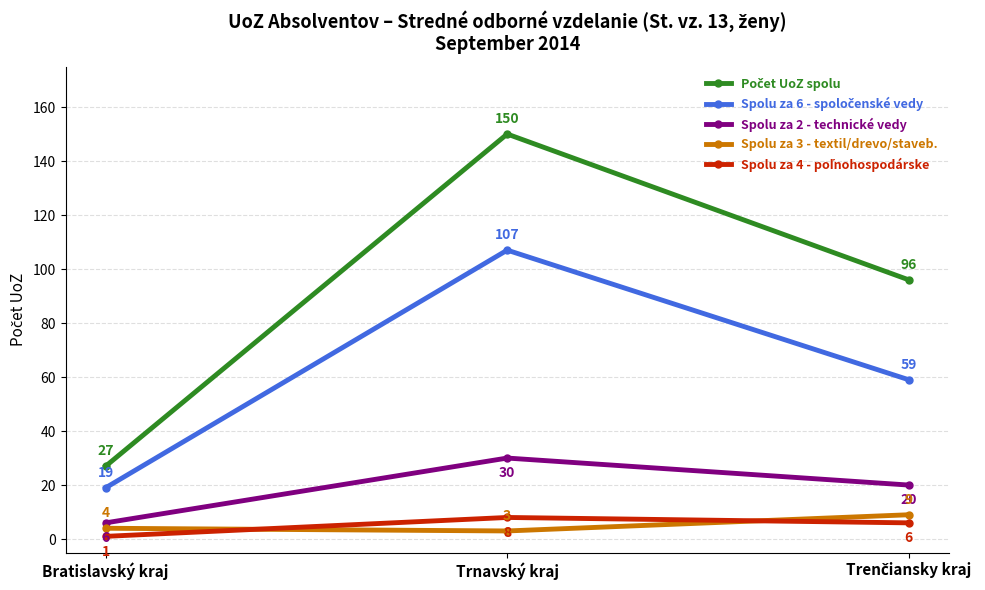

What is the difference between the highest and lowest values at Trnavský kraj?

147